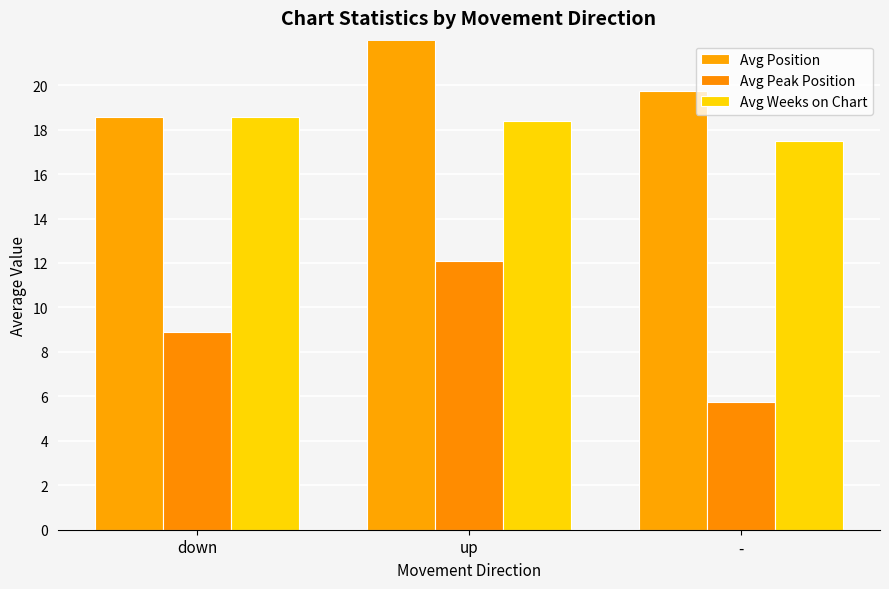

What is the total value across all series at -?

43.0